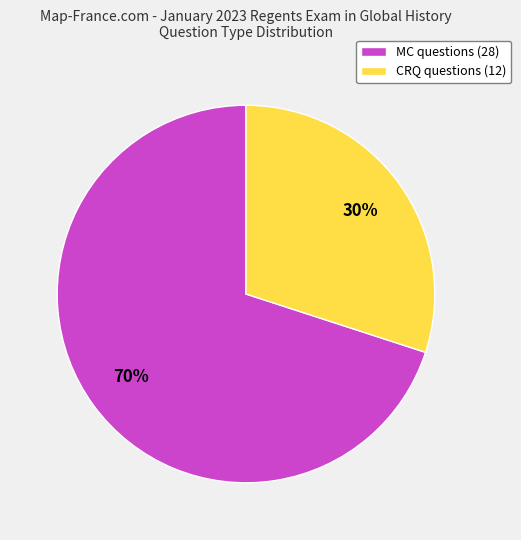

Does any single category account for the majority?

Yes